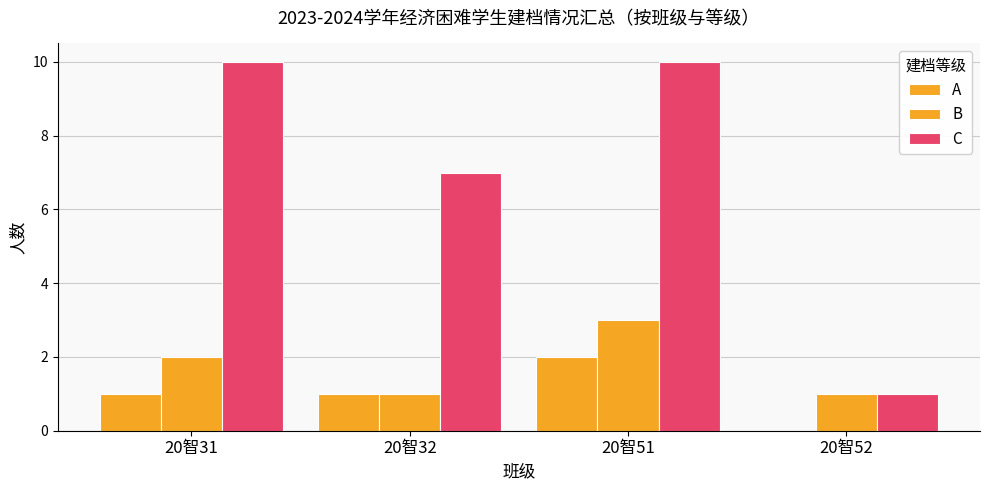

The B series shows 0 at 20智52. True or false?

False